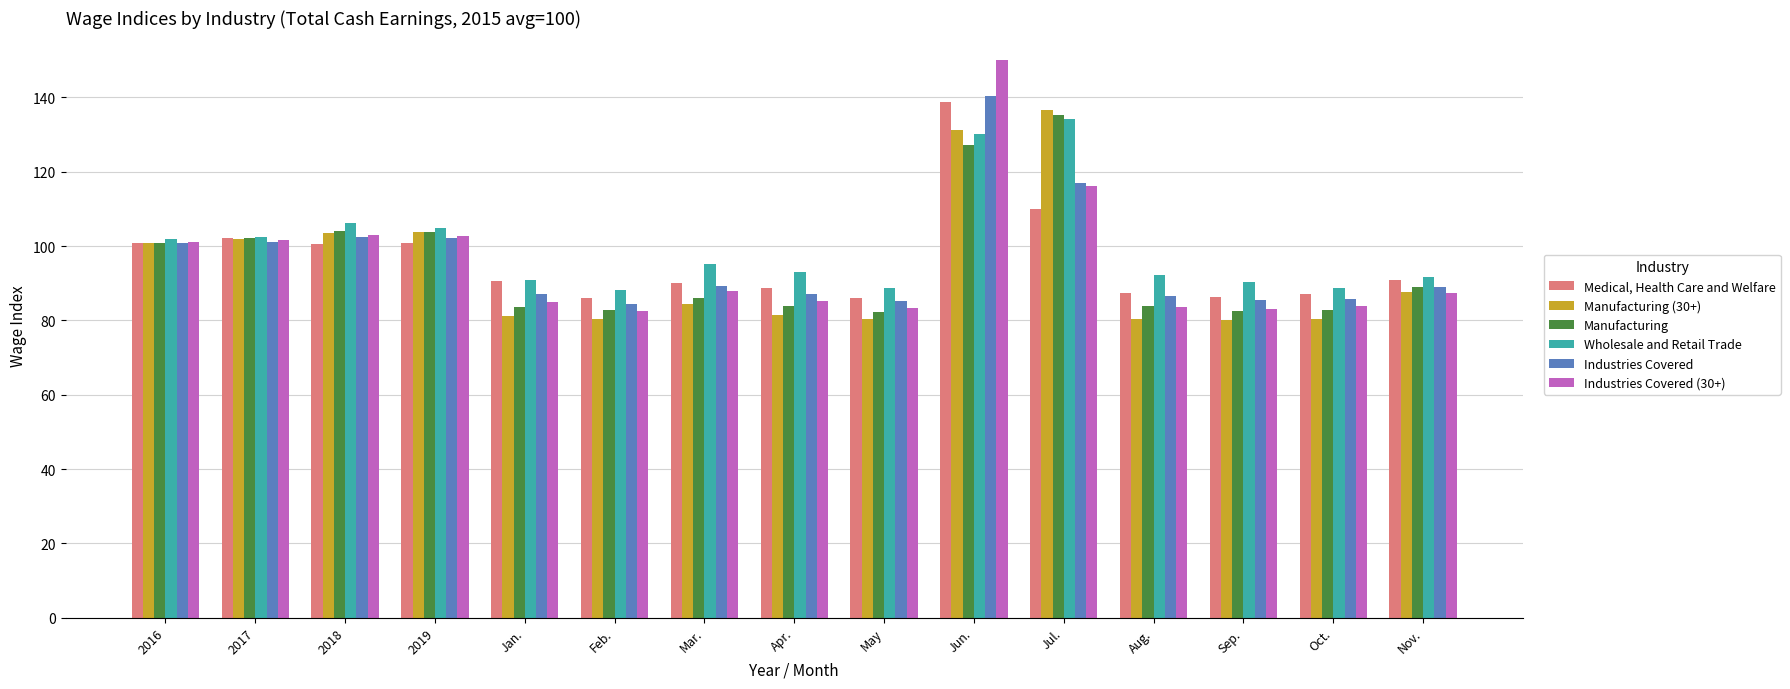

How many bars are there in total?

90